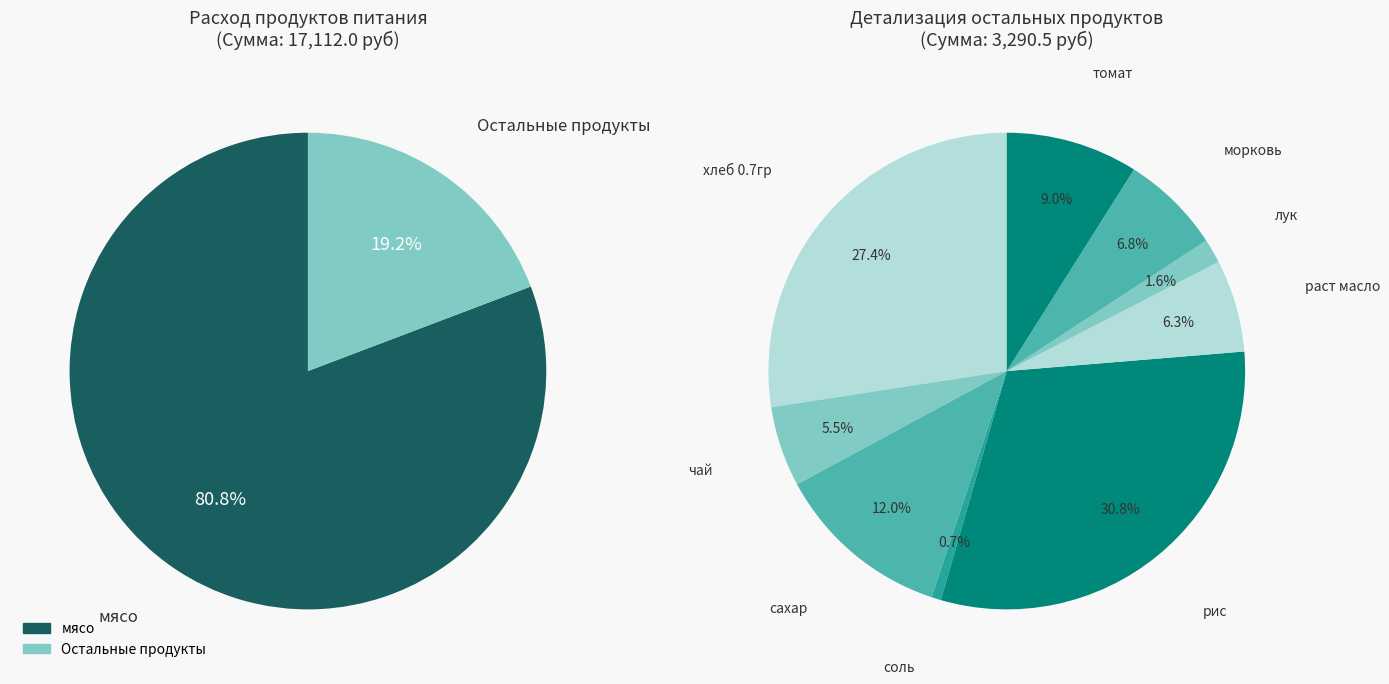

Which category accounts for the majority?

мясо